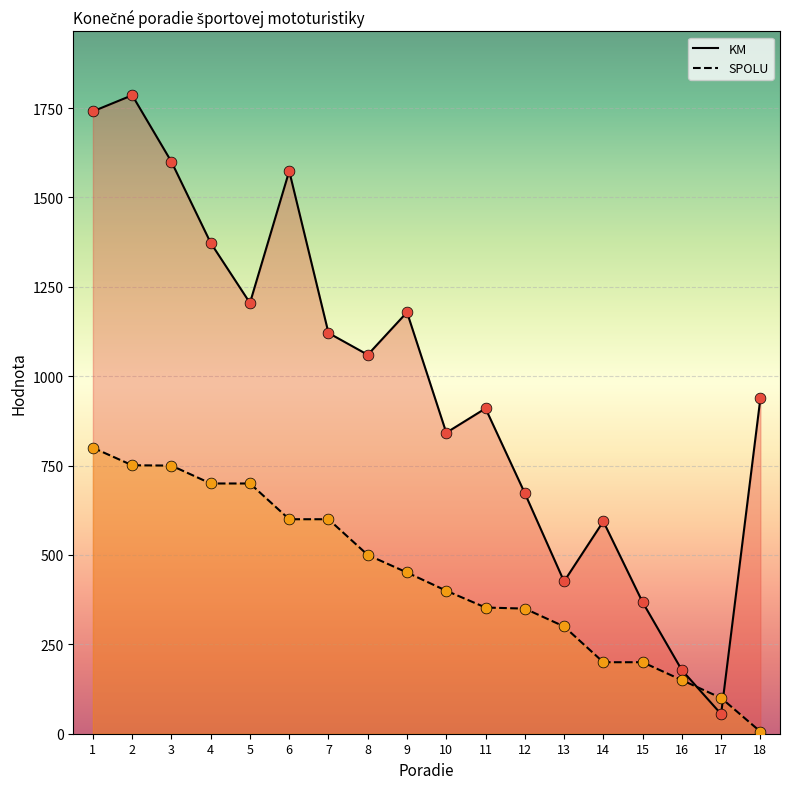

Is the value of SPOLU at 6 greater than the value of KM at 9?

No